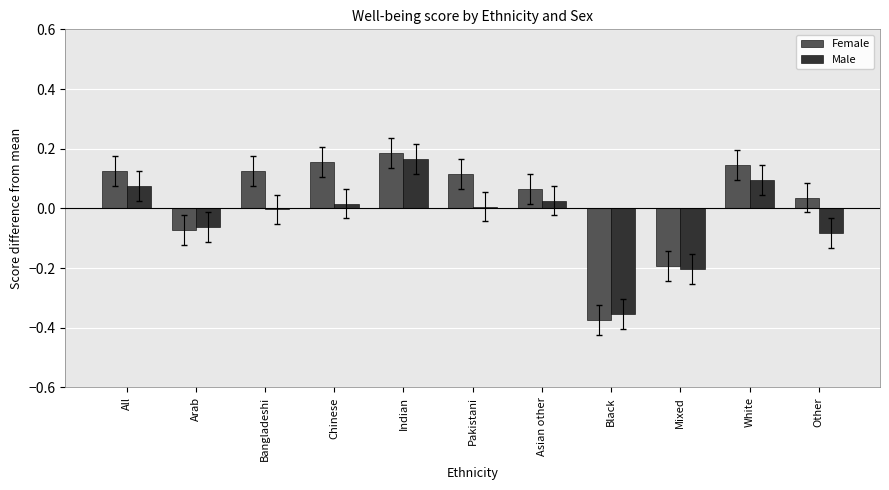

What is the sum of all Female values?

0.3